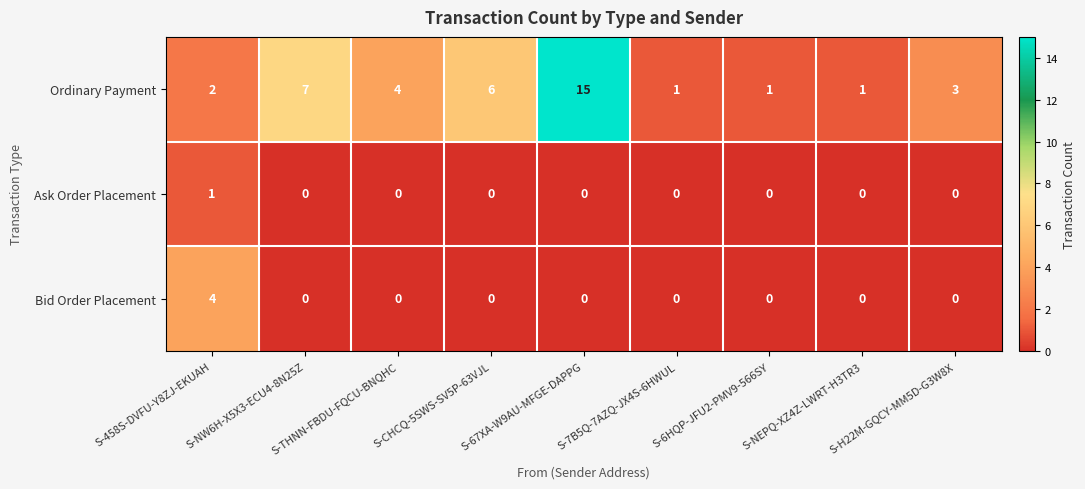

What is the difference between the Bid Order Placement values at S-67XA-W9AU-MFGE-DAPPG and S-458S-DVFU-Y8ZJ-EKUAH?

4